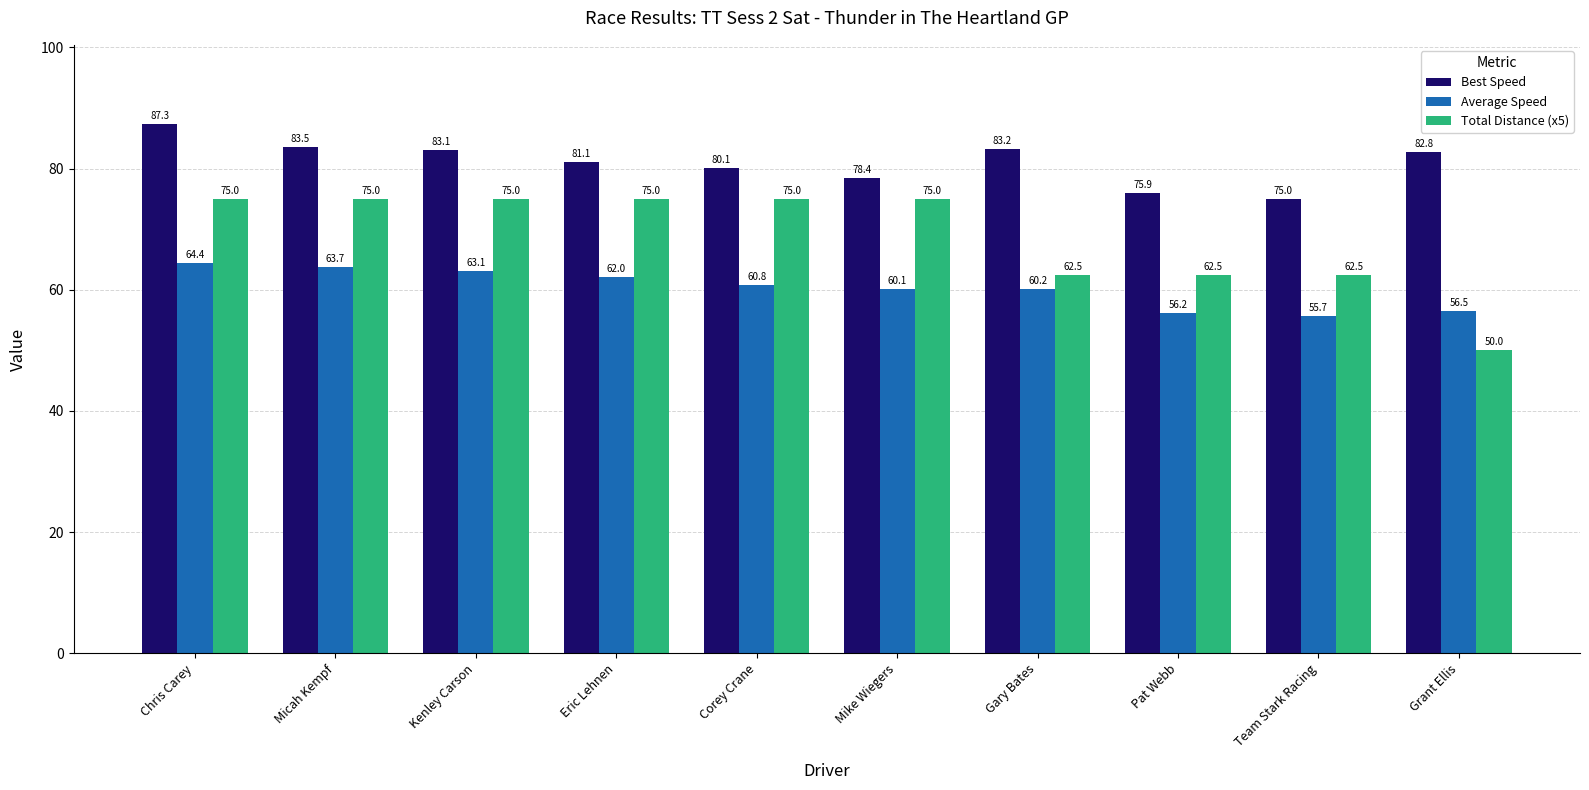

How many categories are shown in the chart?

10